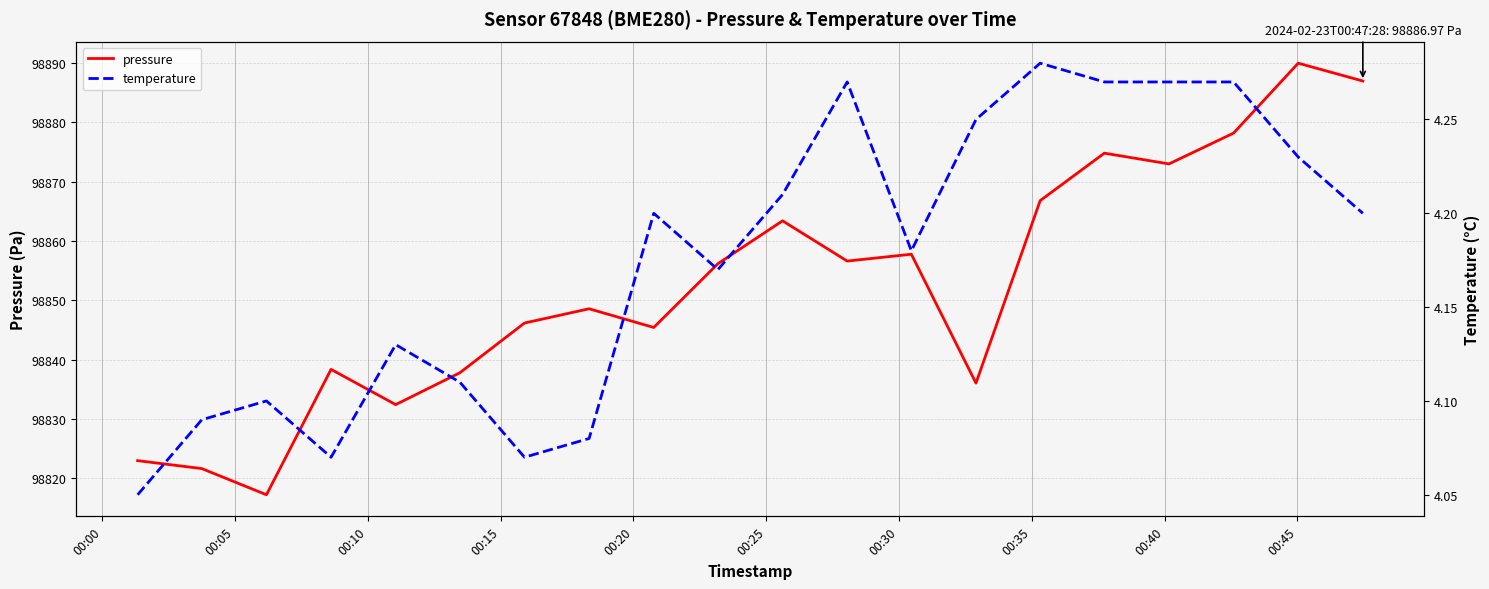

What is the highest value of the pressure series?

98890.0